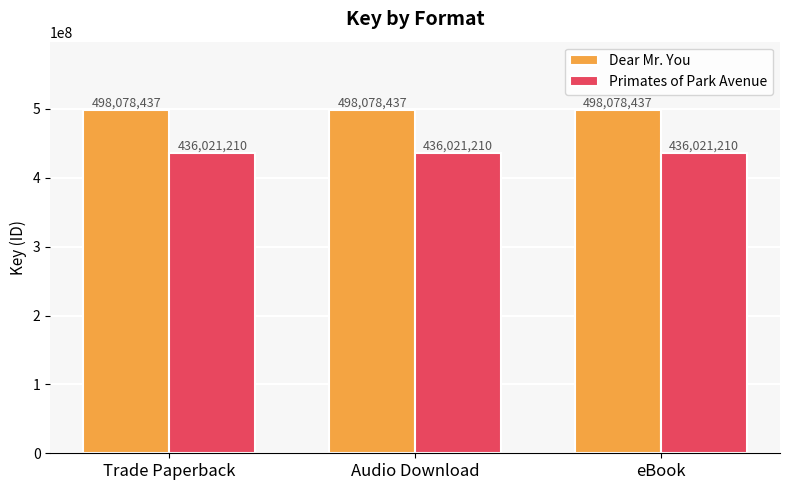

List the series in order of their overall mean, lowest first.

Primates of Park Avenue, Dear Mr. You